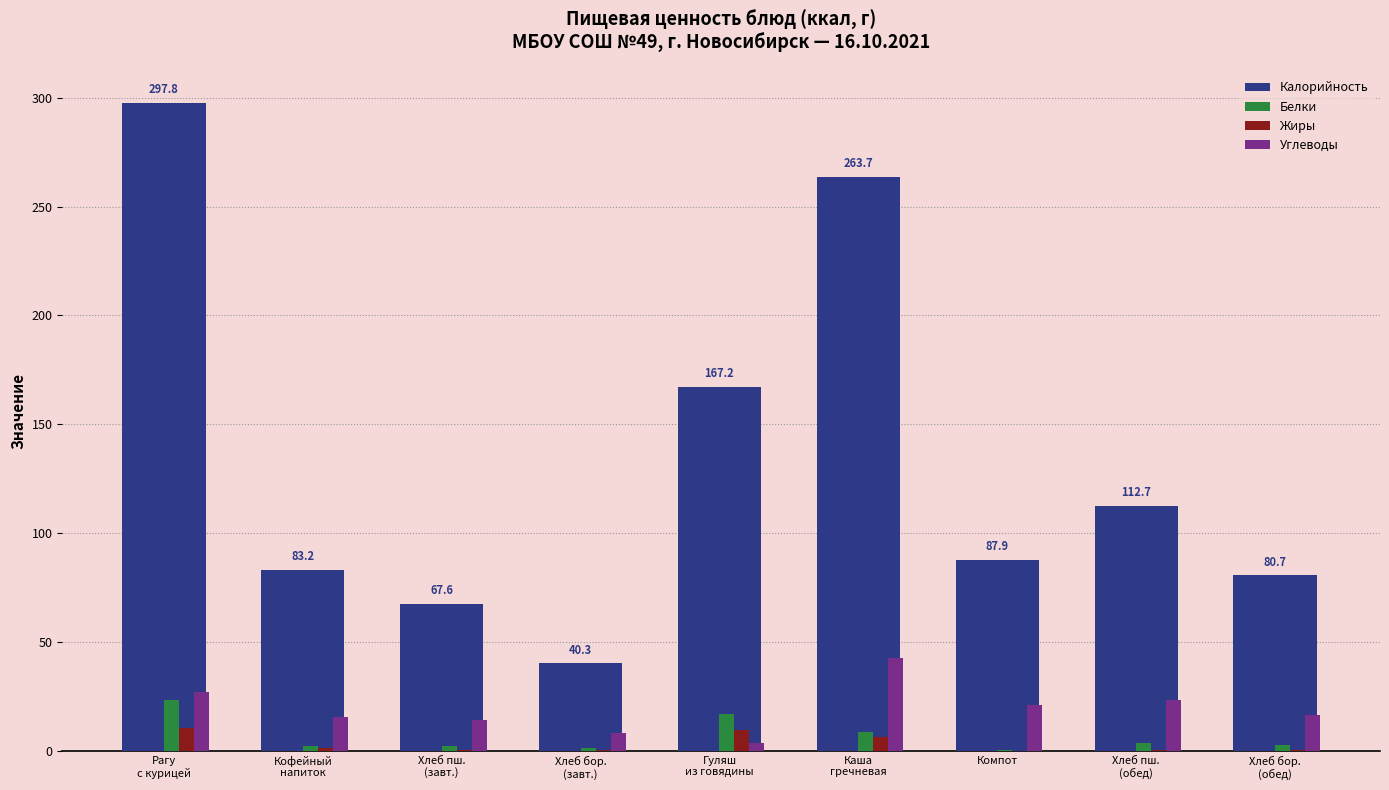

Which series has the largest total across all categories?

Калорийность